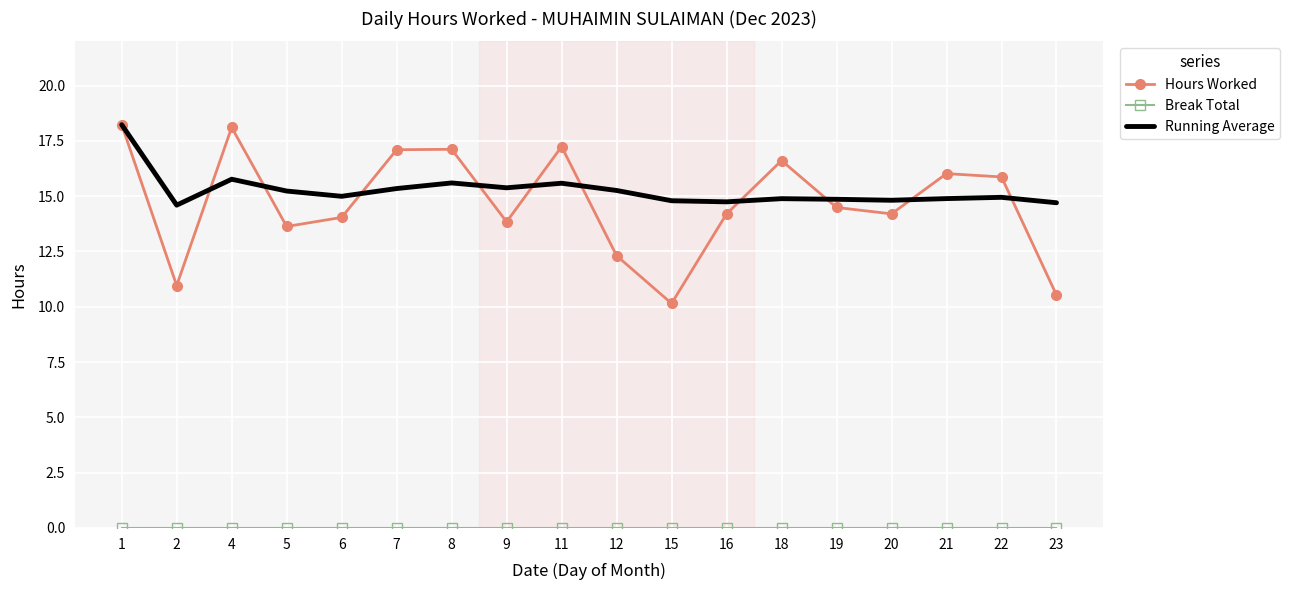

Between 11 and 20, which series saw the biggest shift?

Hours Worked